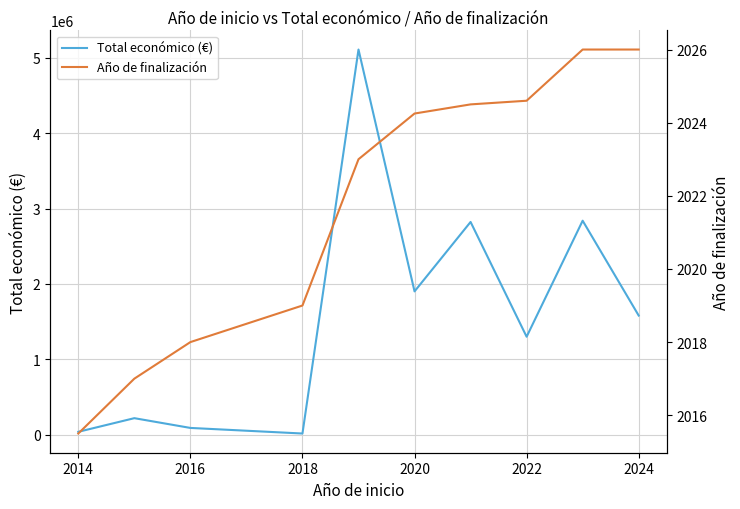

Reading left to right, transcribe all the data shown in this chart.

Total económico (€): 38400.0	219515.0	90081.0	15827.0	5110921.0	1901736.8	2823160.5	1300118.6	2839669.0	1580973.0
Año de finalización: 2015.5	2017.0	2018.0	2019.0	2023.0	2024.2	2024.5	2024.6	2026.0	2026.0